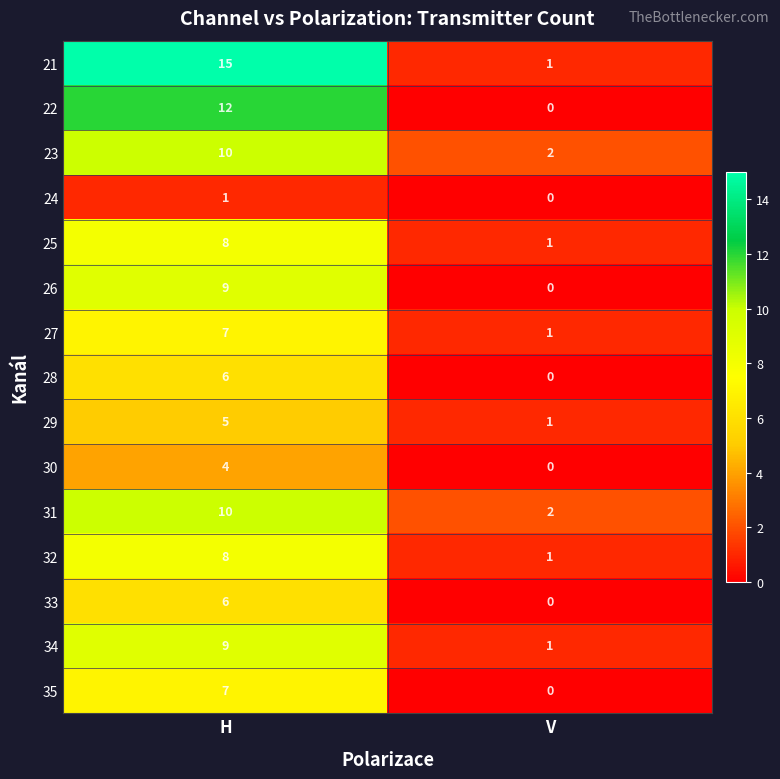

At which label does 28 reach its minimum?

V